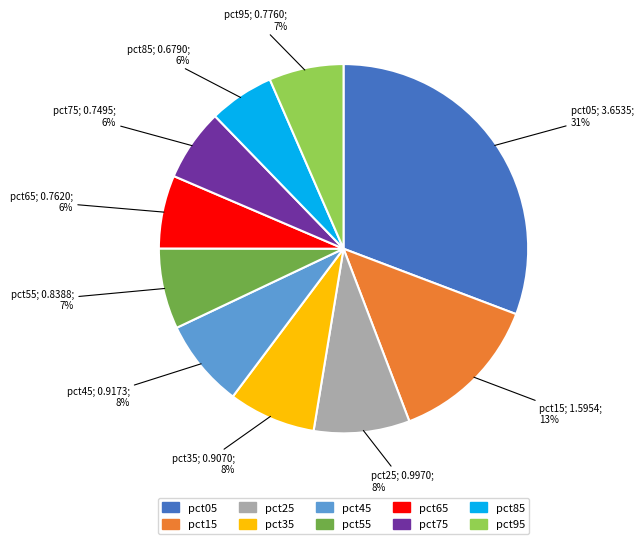

Which has a higher value, pct85 or pct55?

pct55